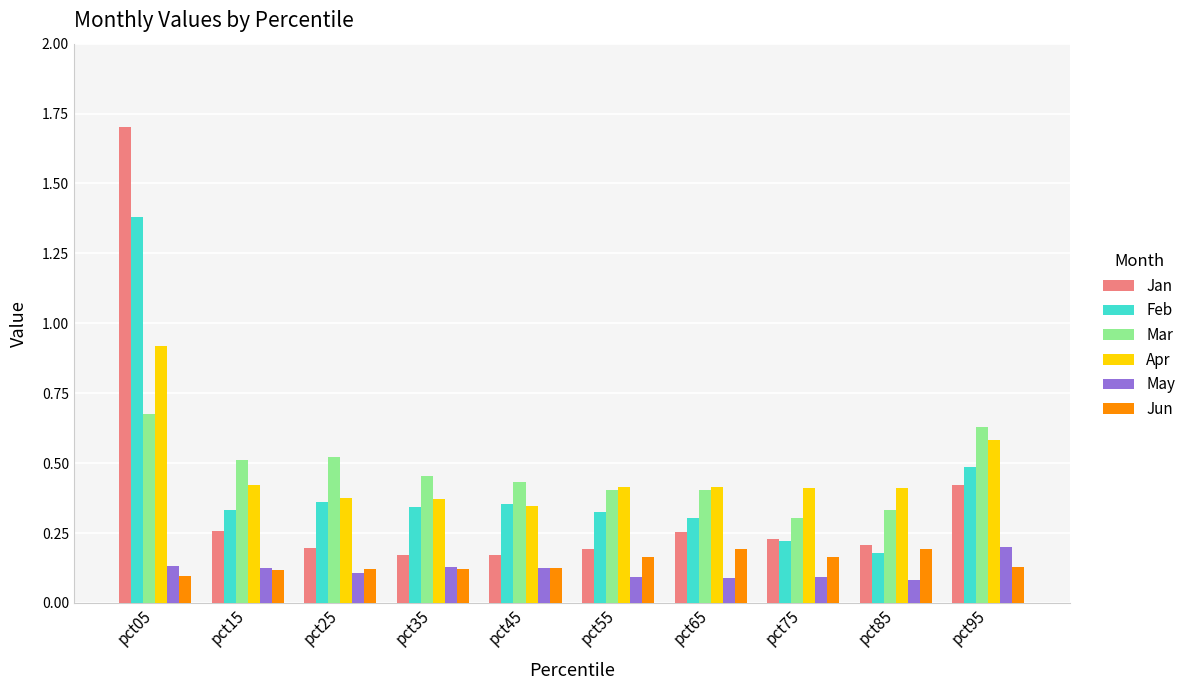

Is it true that Feb equals 0.1 at pct35?

False